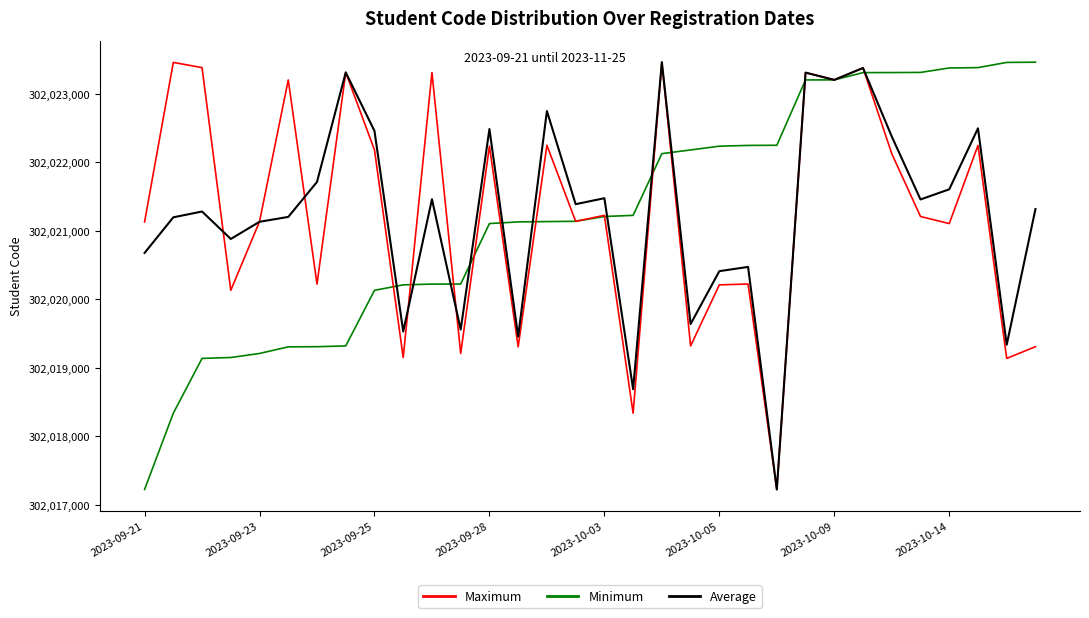

Which series ends up on top after the final intersection of Minimum and Average?

Minimum